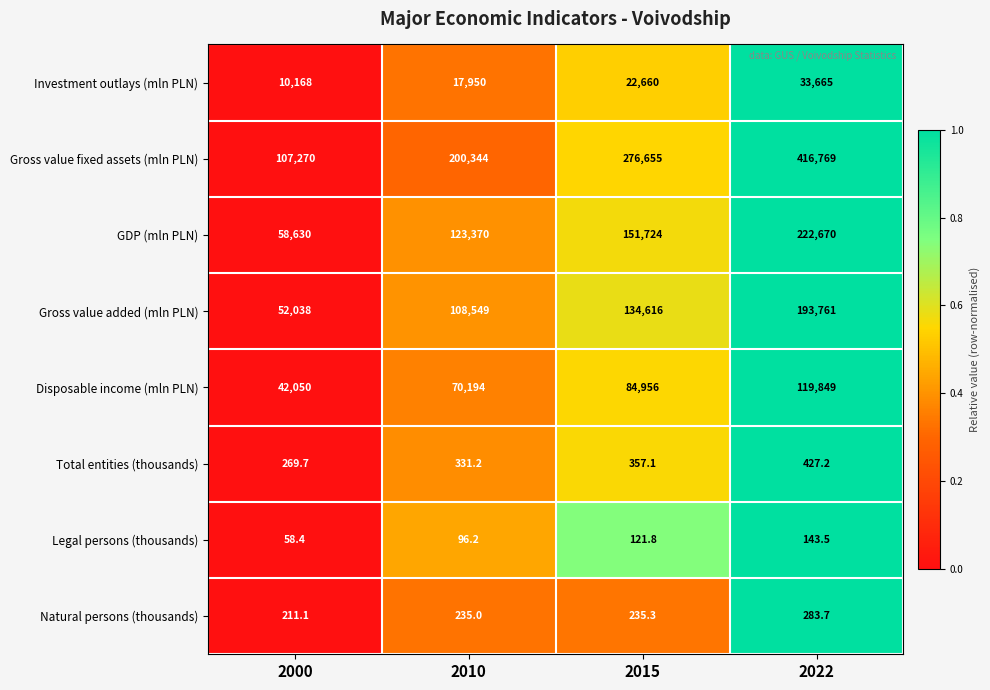

Count the Gross value fixed assets (mln PLN) values in the range 200344 to 416769.

3